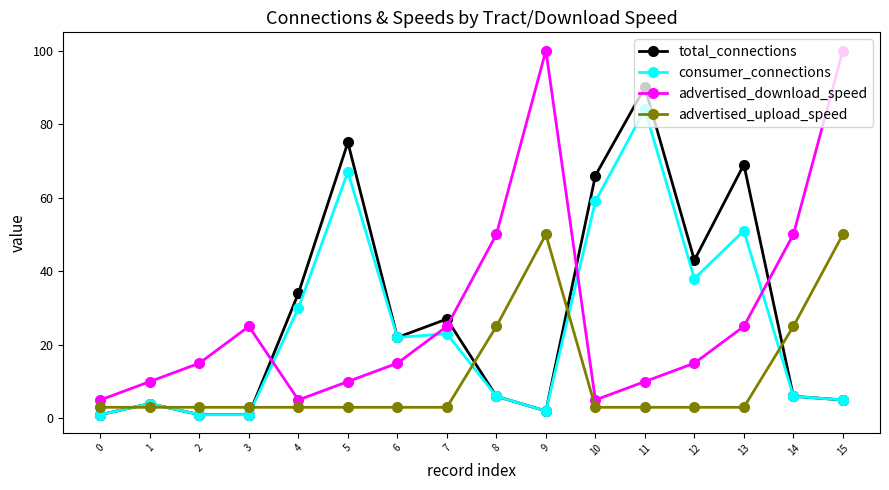

True or false: advertised_upload_speed has a value of 3 at 6.

True